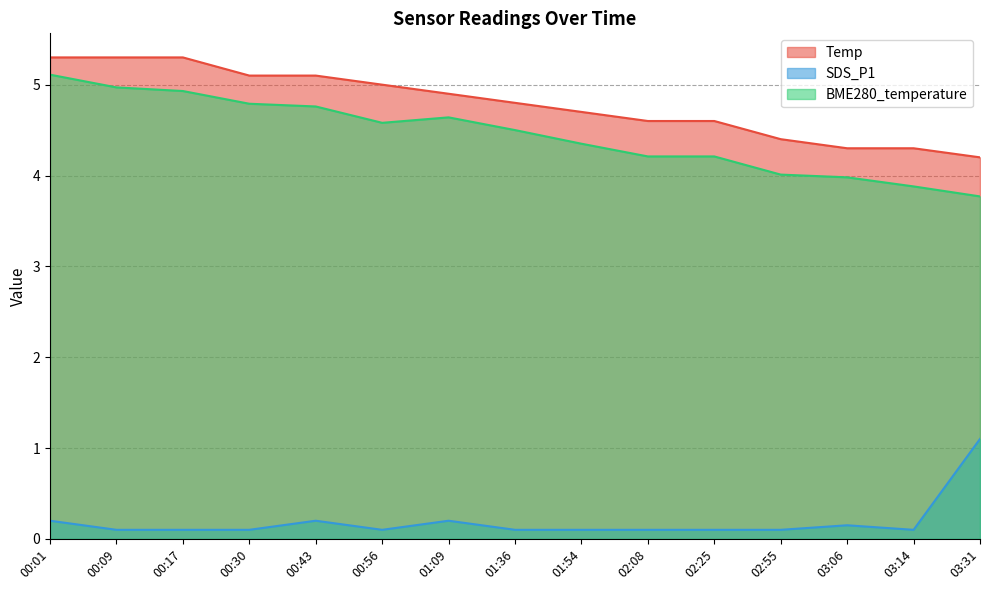

True or false: Temp and SDS_P1 intersect in this chart.

False